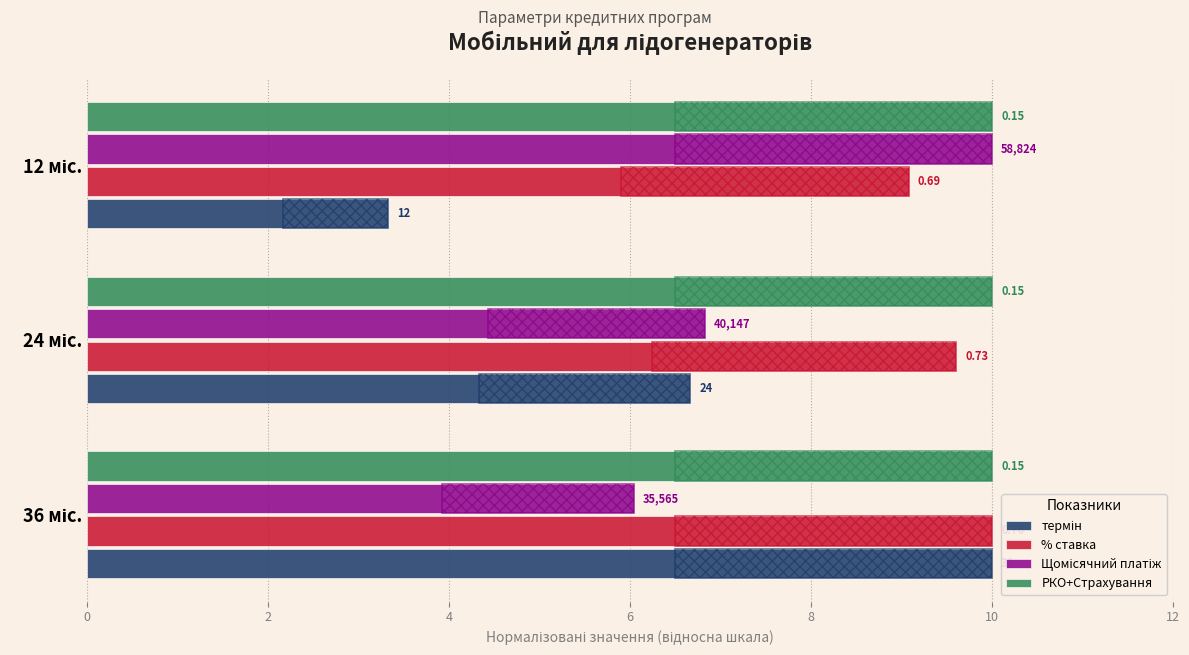

What is the minimum value shown in the chart?

0.2